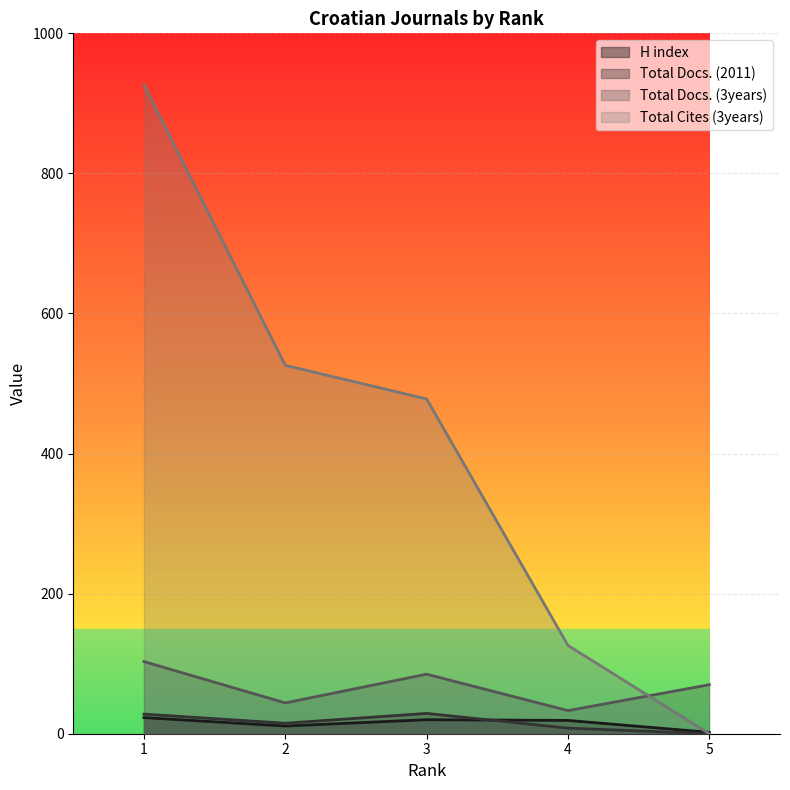

How many lines are shown in the chart?

4